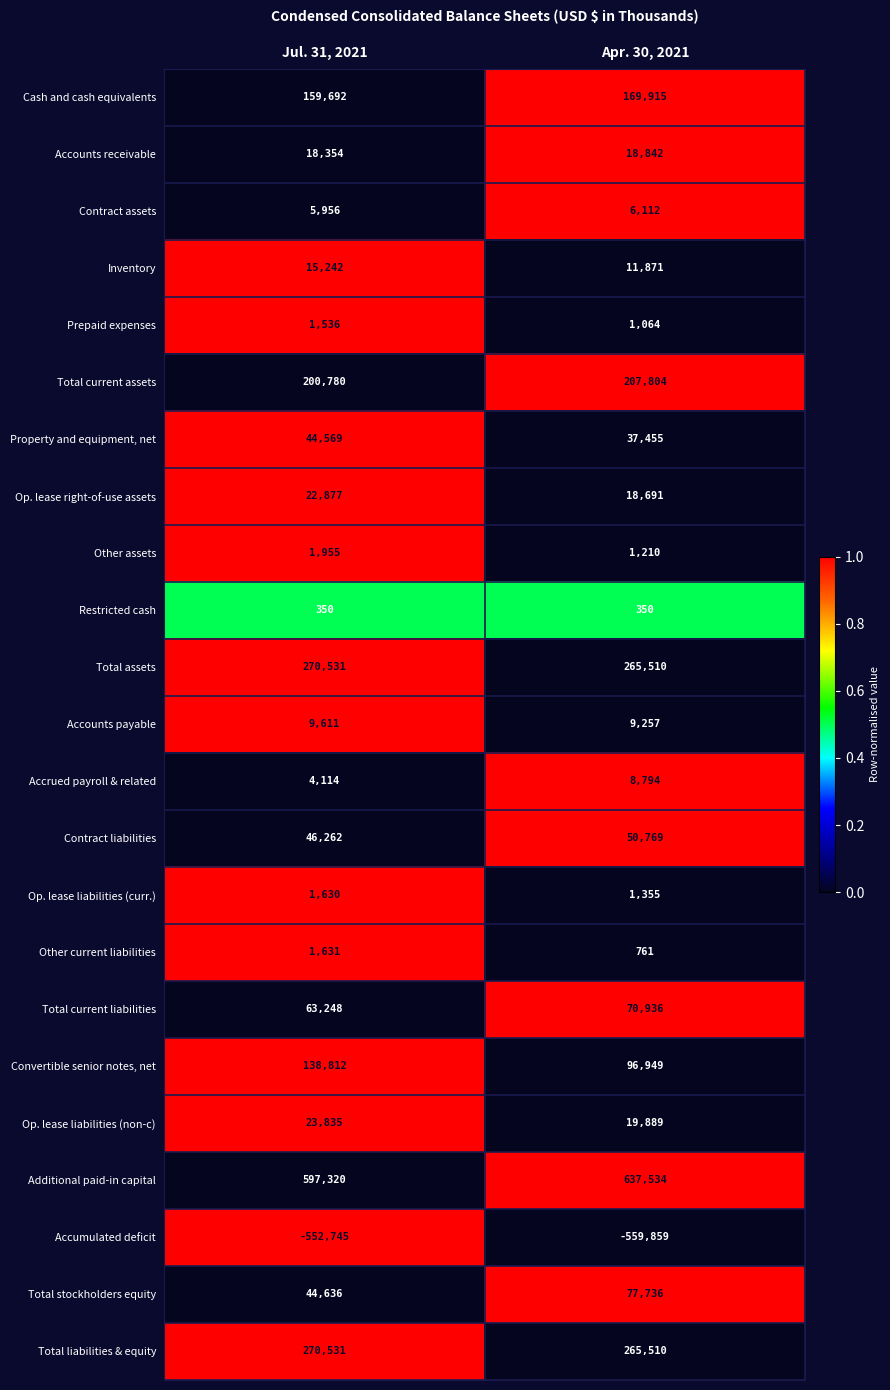

What is the spread (max minus min) of values at Apr. 30, 2021?

1197393